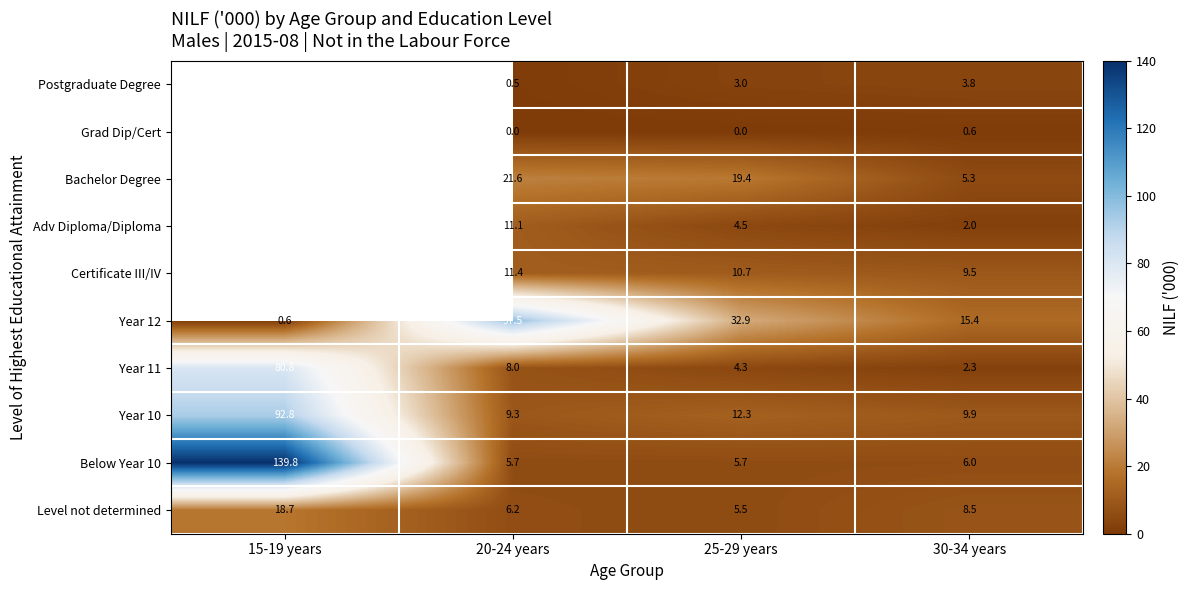

What is the average value of the Year 12 series?

36.6